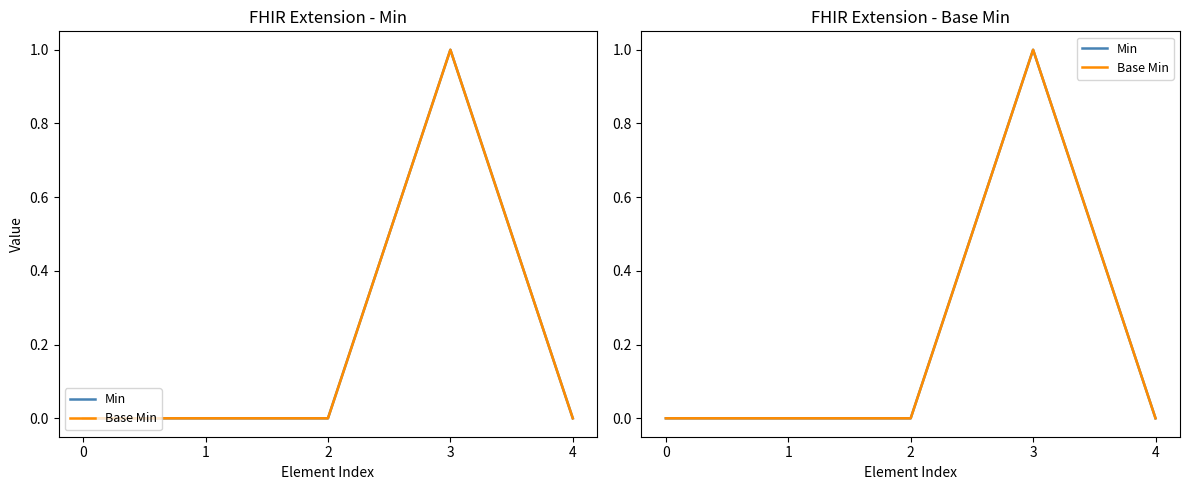

Between 2 and 1, which is larger?

2